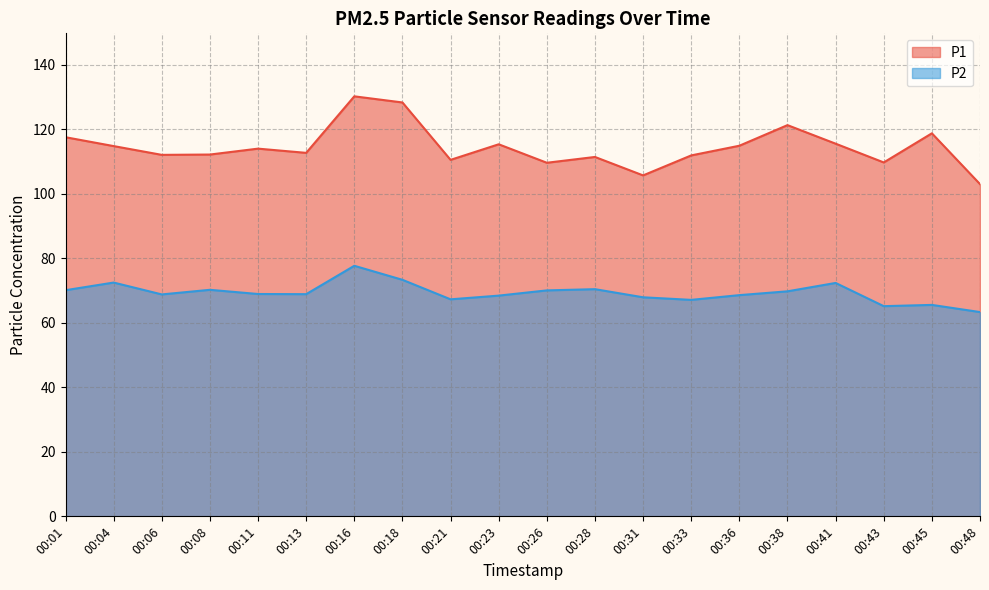

True or false: P2 and P1 cross at least once.

False